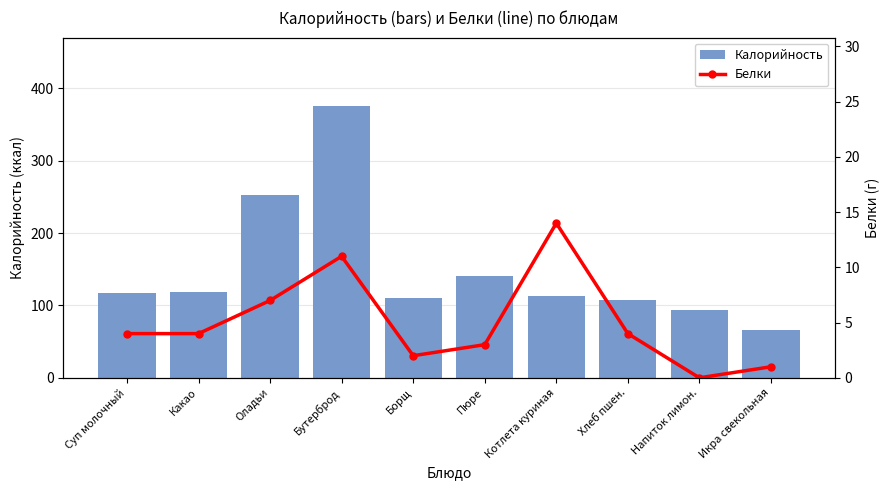

The value of Белки at Бутерброд is 11. True or false?

True